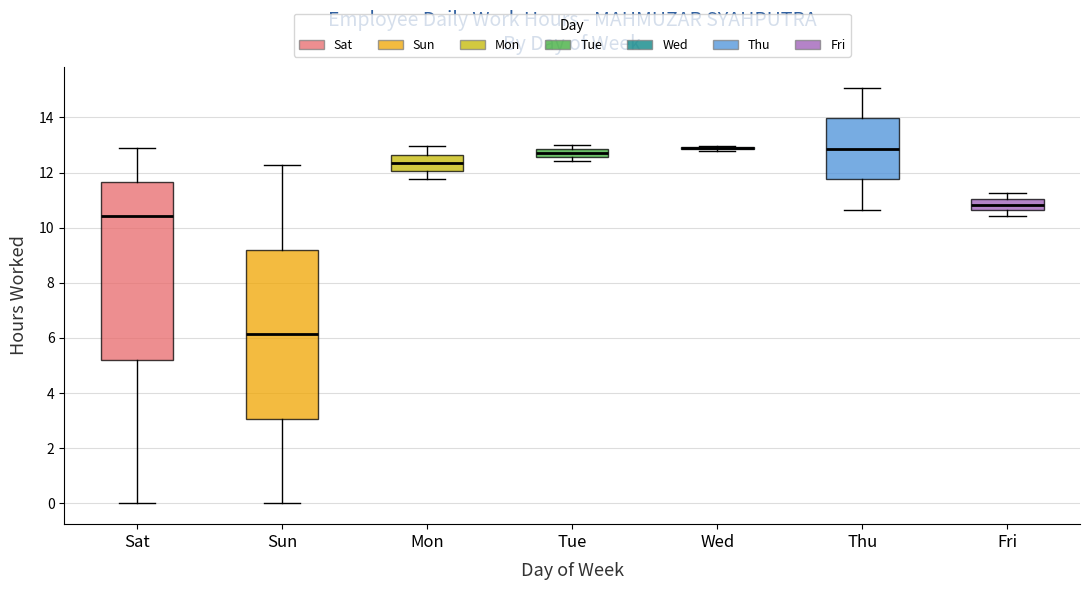

Comparing the boxes themselves (not the whiskers), which one is the tallest?

Sat